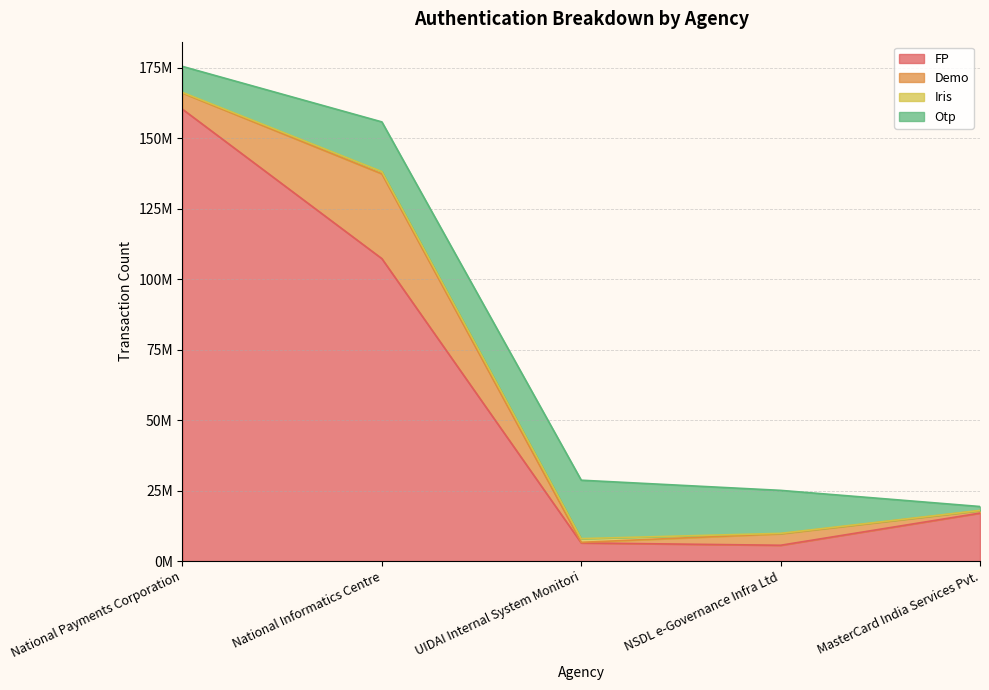

At which category does the chart reach its peak across all series?

National Payments Corporation